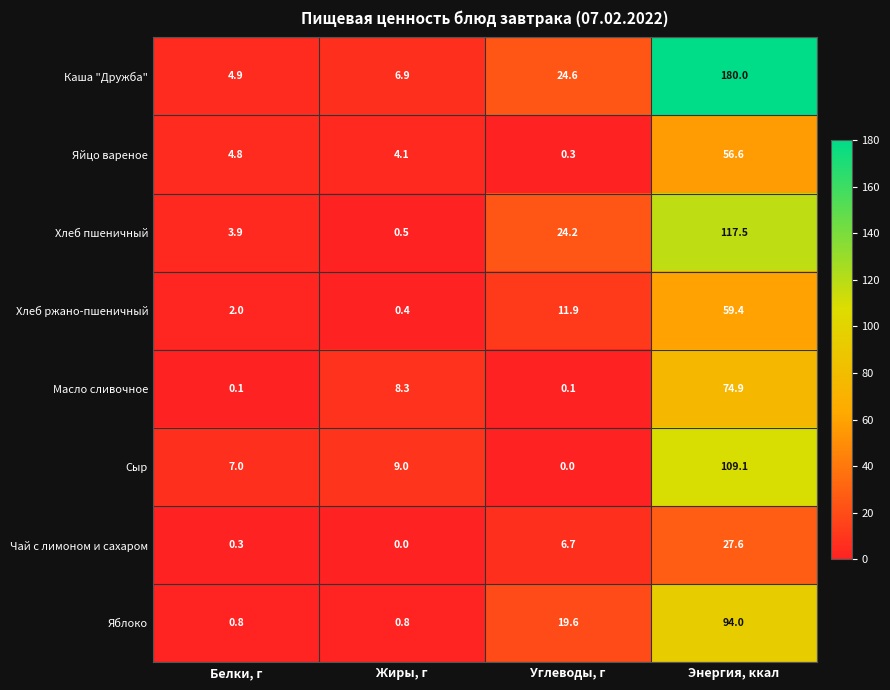

Which series changed the most between Белки, г and Жиры, г?

Масло сливочное